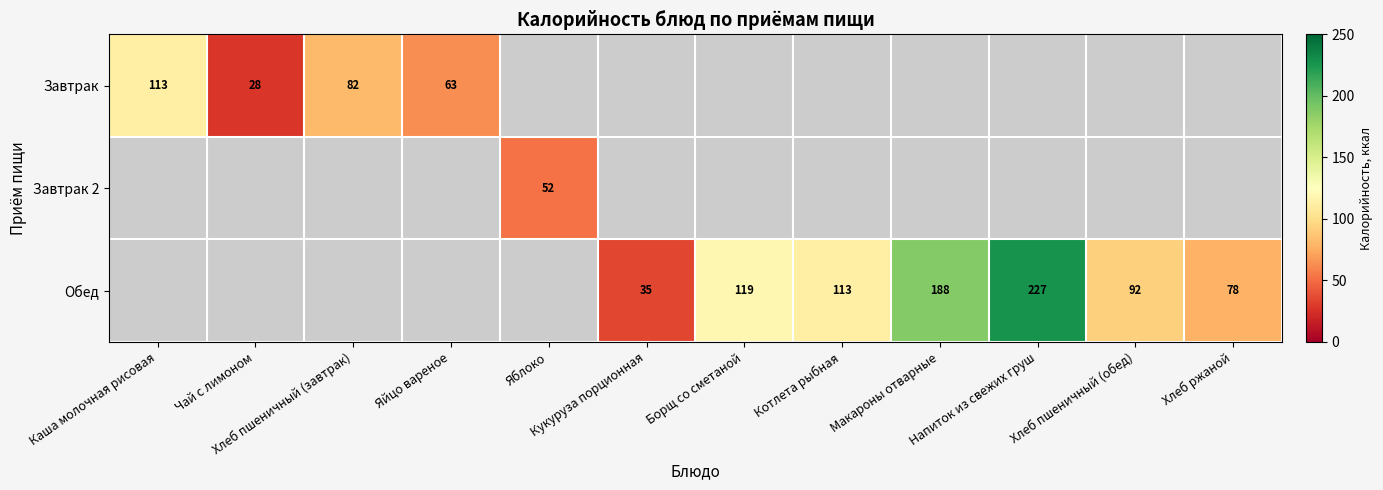

Is the value of Обед at Хлеб ржаной greater than the value of Завтрак at Чай с лимоном?

Yes